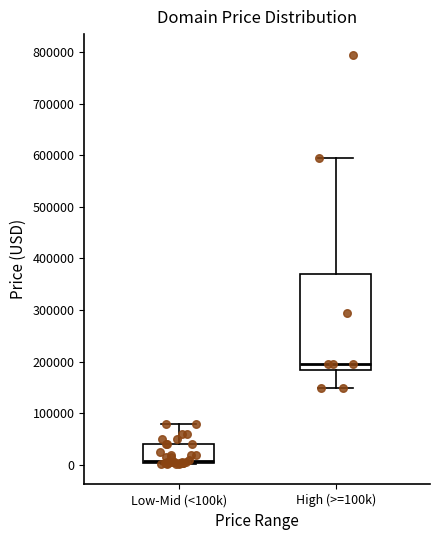

Comparing the boxes themselves (not the whiskers), which one is the tallest?

High (>=100k)